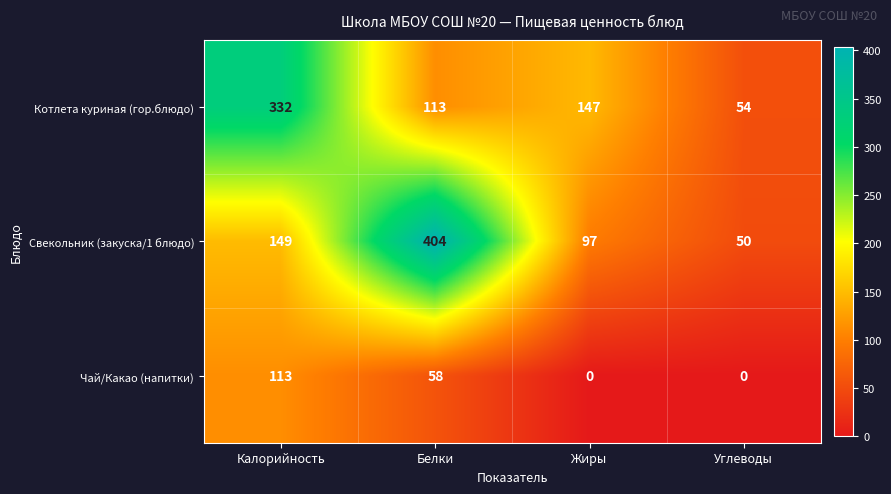

What value does the Свекольник (закуска/1 блюдо) series have at Калорийность, to the nearest 5?

150